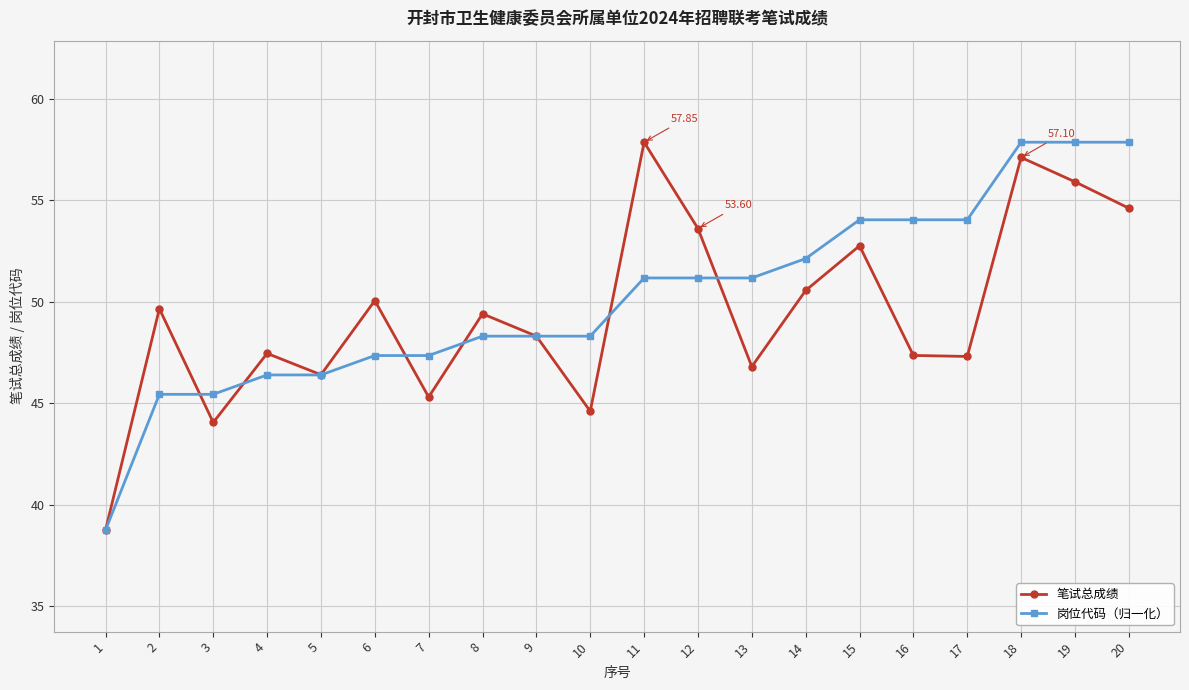

What is the smallest value displayed?

38.8